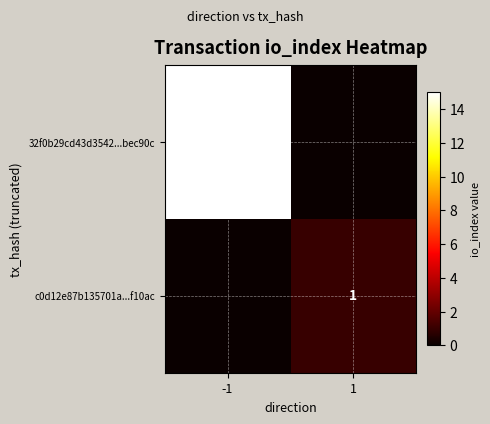

The value of c0d12e87b135701a...f10ac at 1 is 1. True or false?

True